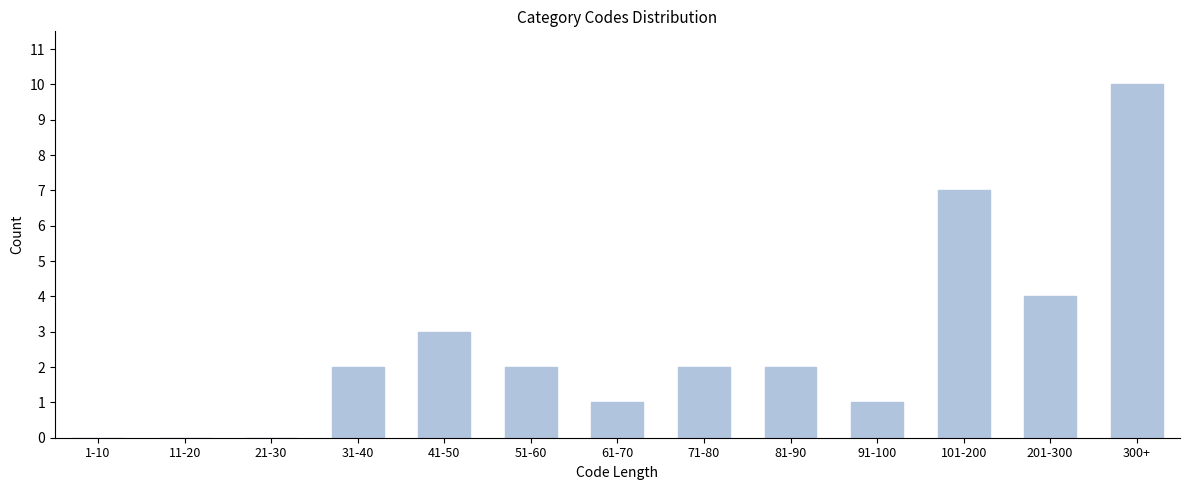

Reading right to left, what are all the values shown in this chart?

300+=10	201-300=4	101-200=7	91-100=1	81-90=2	71-80=2	61-70=1	51-60=2	41-50=3	31-40=2	21-30=0	11-20=0	1-10=0